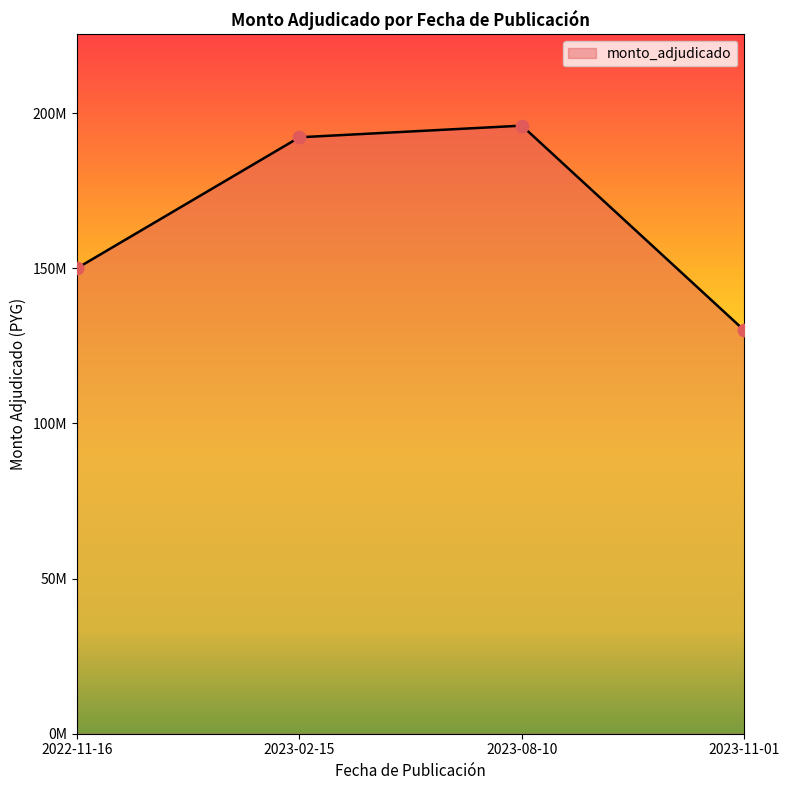

Between 2023-02-15 and 2022-11-16, which is larger?

2023-02-15